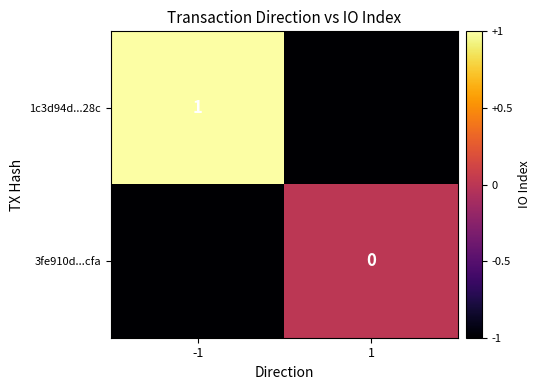

What is the total value across all series at 1?

-1